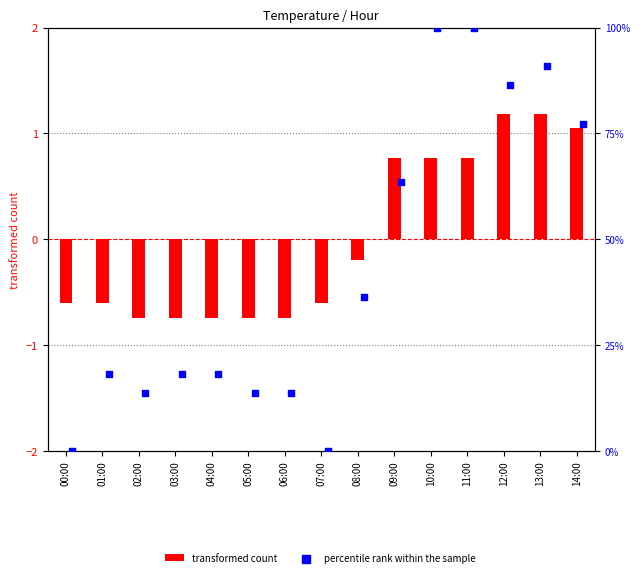

Which series reaches the maximum Y coordinate?

percentile rank within the sample